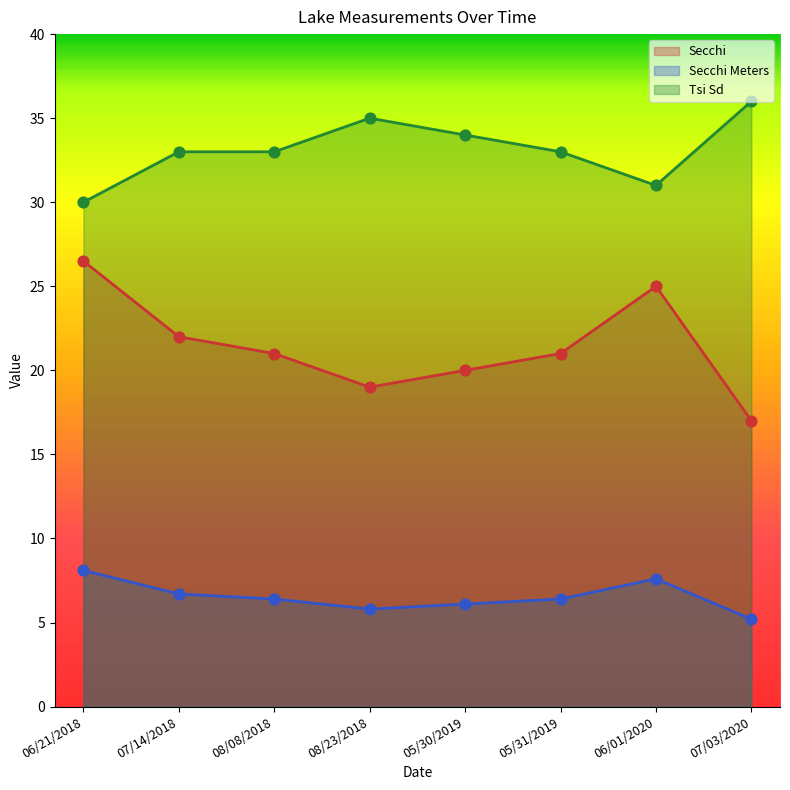

What is the total value across all series at 06/21/2018?

64.6